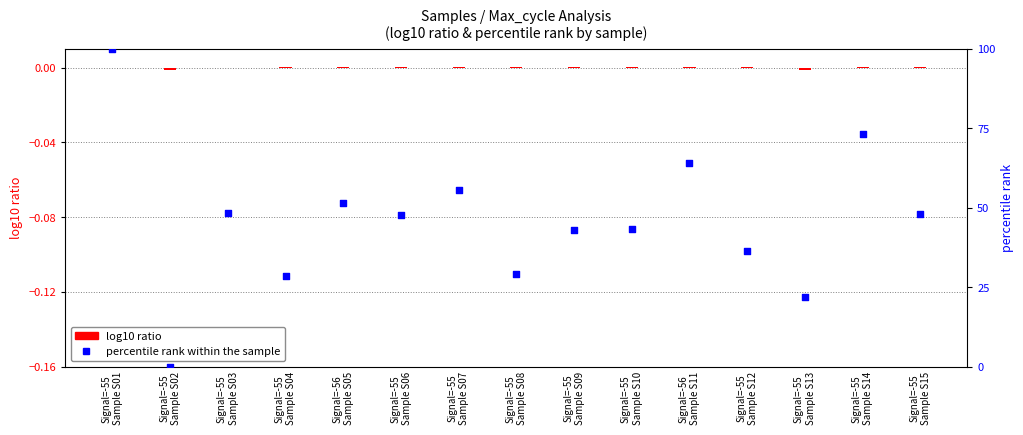

Which series has the widest spread of Y values?

percentile rank within the sample